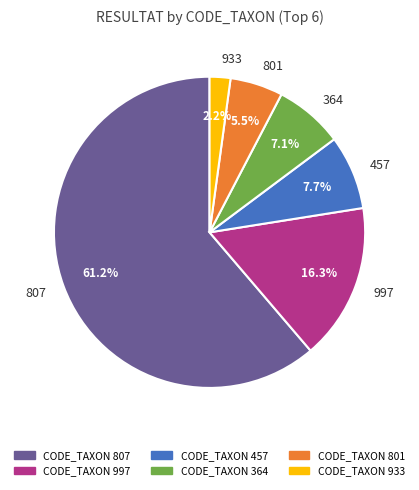

Is there a majority slice in this chart?

Yes